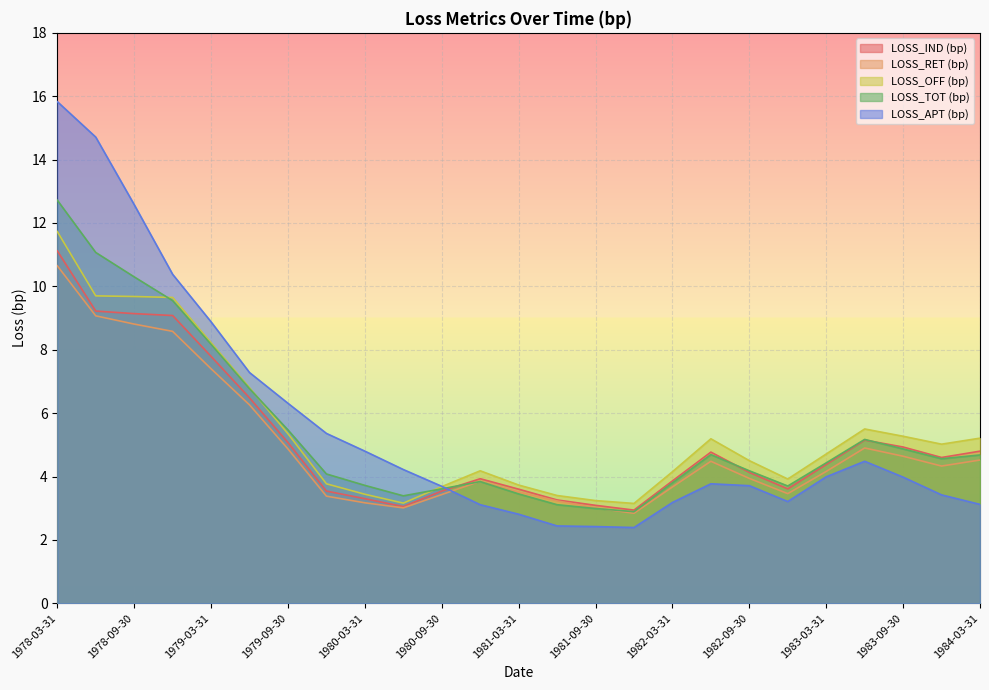

What is the total value across all series at 1978-09-30?

50.5